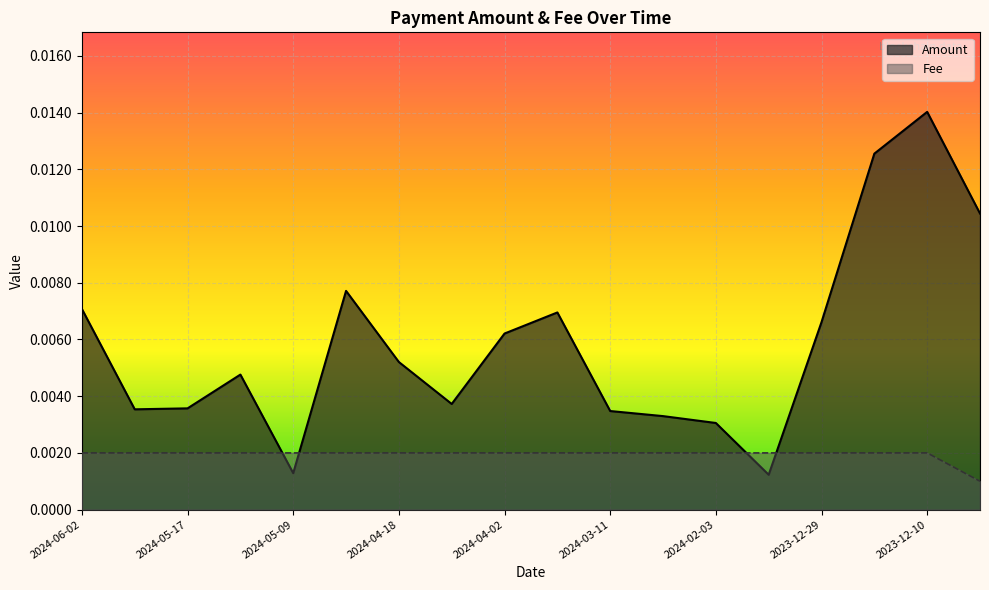

What are all the series names shown in the legend?

Amount, Fee